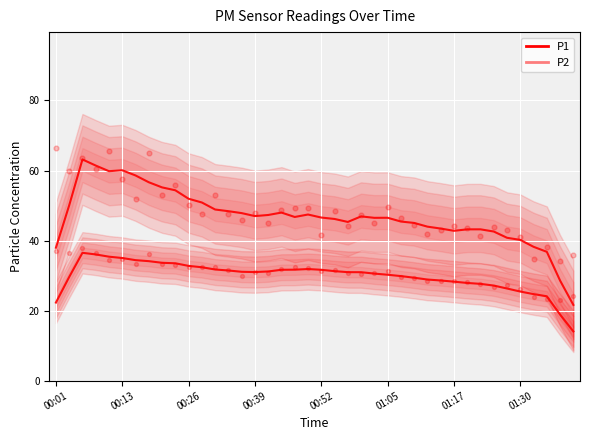

How many data points are displayed?

80